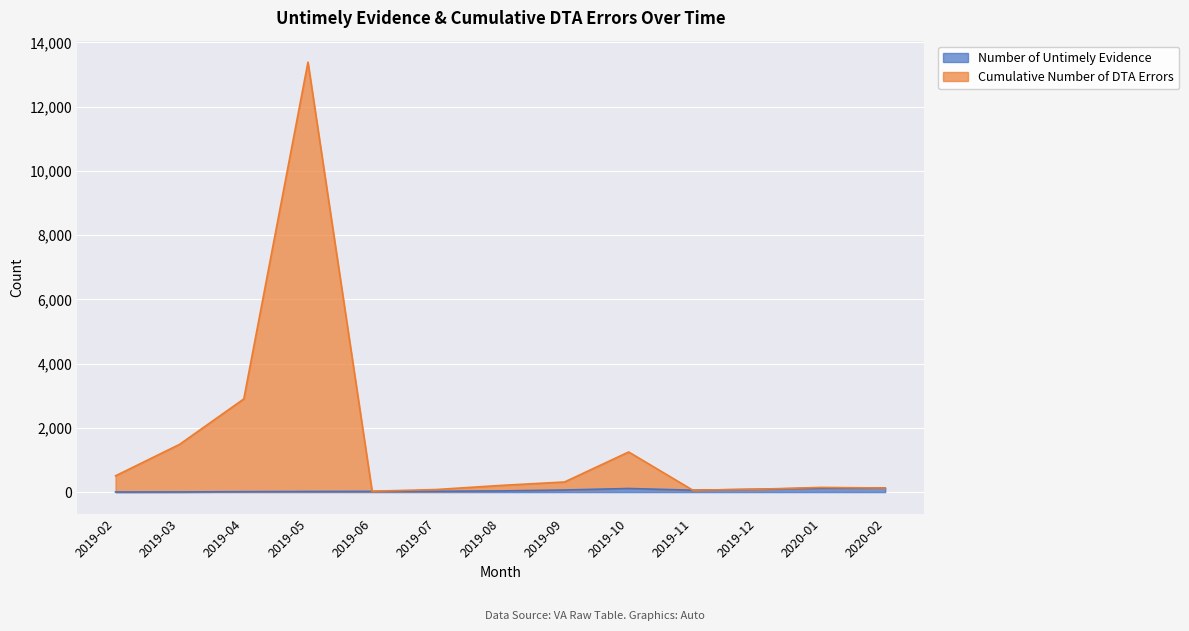

What is the spread (max minus min) of values at 2019-04?

2888